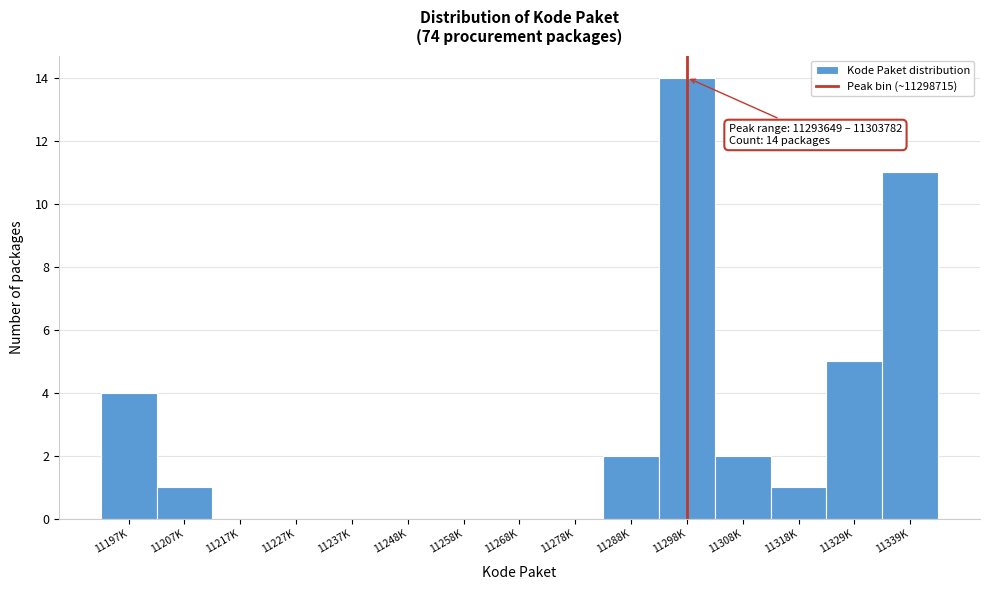

Reading left to right, list all the values displayed in this chart.

11197K=4	11207K=1	11217K=0	11227K=0	11237K=0	11248K=0	11258K=0	11268K=0	11278K=0	11288K=2	11298K=14	11308K=2	11318K=1	11329K=5	11339K=11